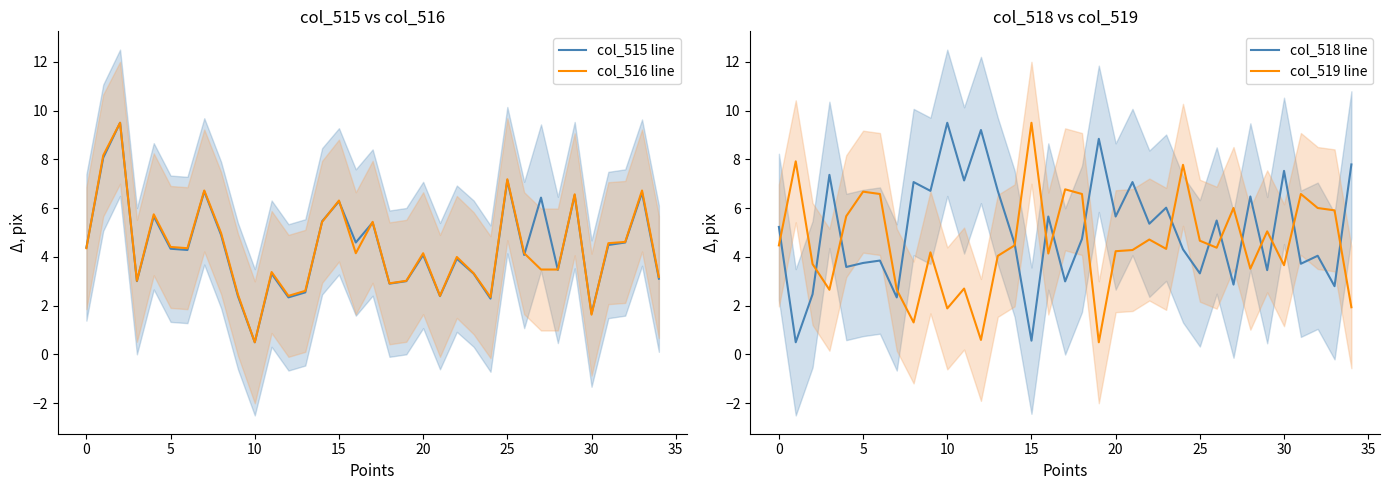

The col_516 line series shows 2.9 at 30. True or false?

False